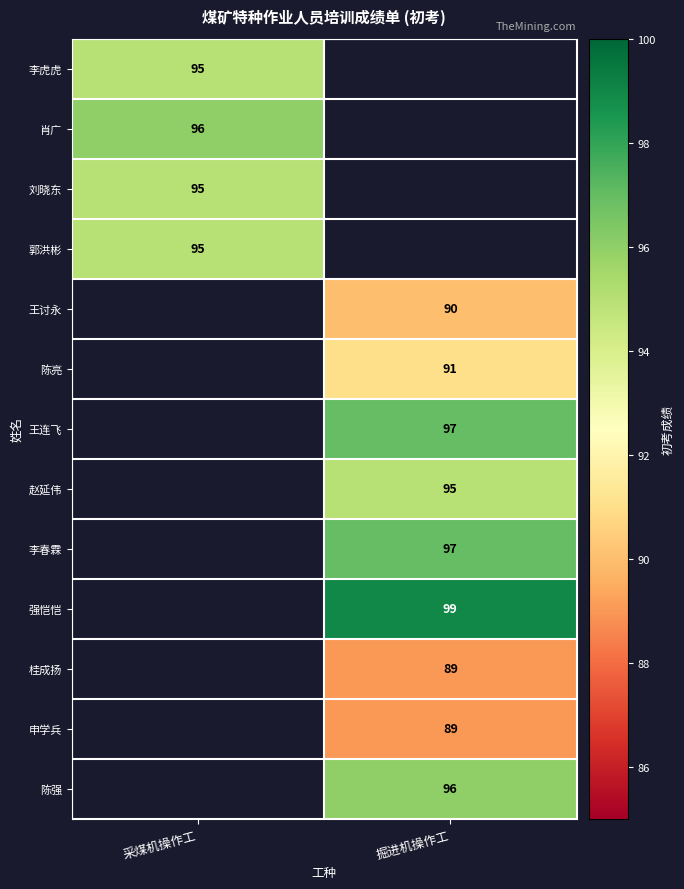

At which category does the chart reach its minimum across all series?

掘进机操作工